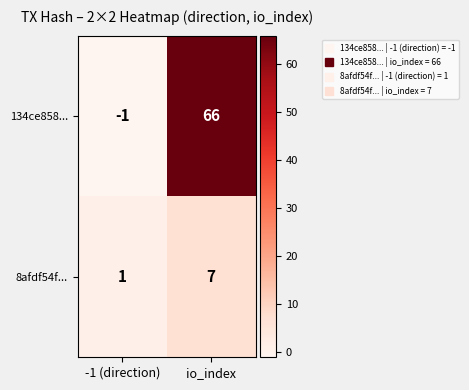

Which series has the widest spread of values?

134ce858...